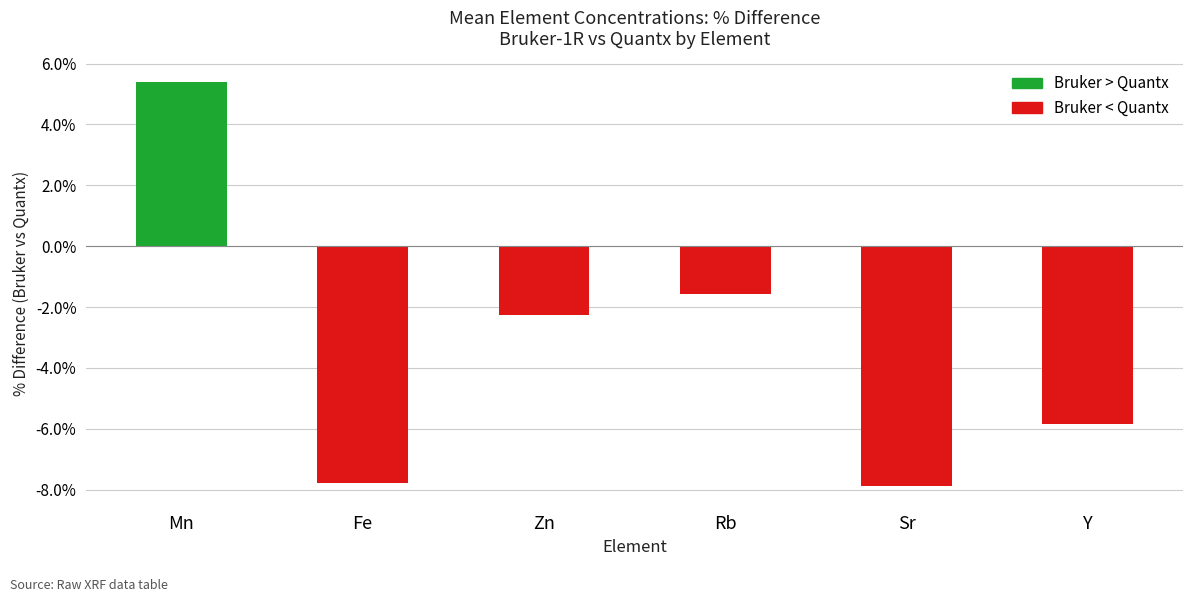

Are the bars grouped side by side (vs. stacked)?

No